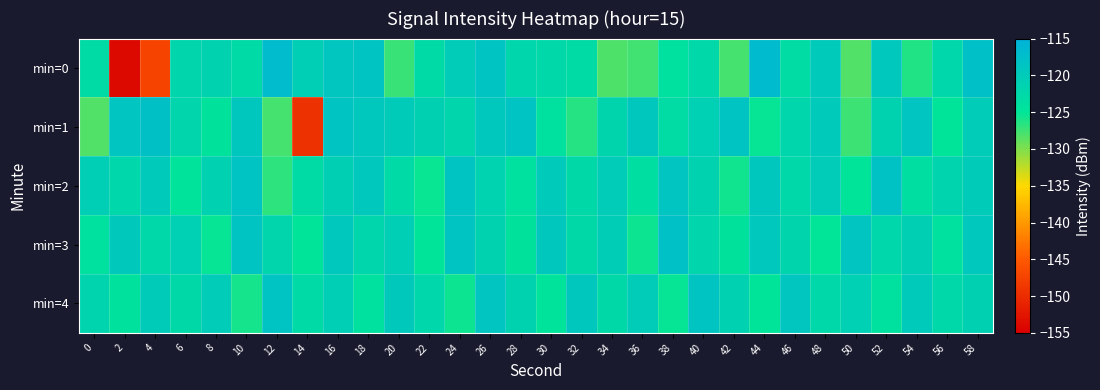

Between 6 and 54, which series saw the biggest shift?

min=0